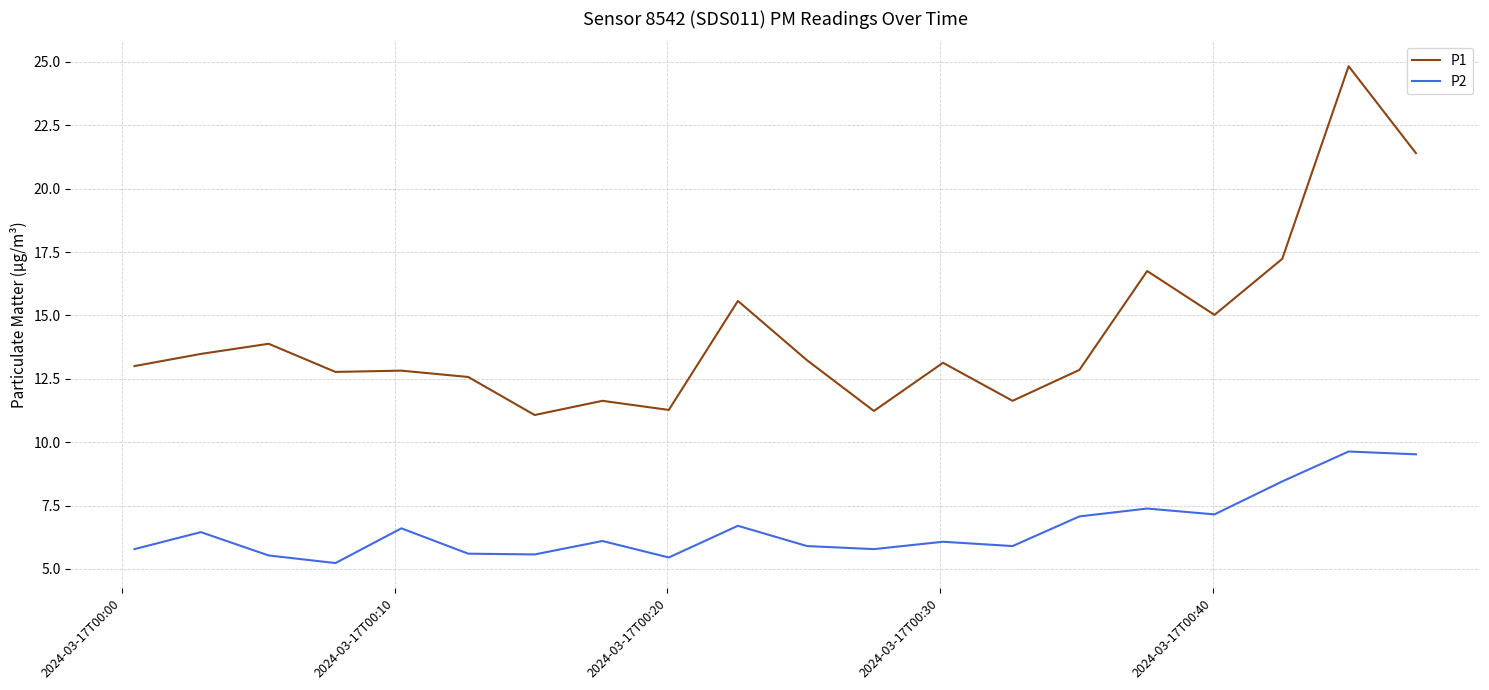

Rank the series by their average value, from lowest to highest.

P2, P1